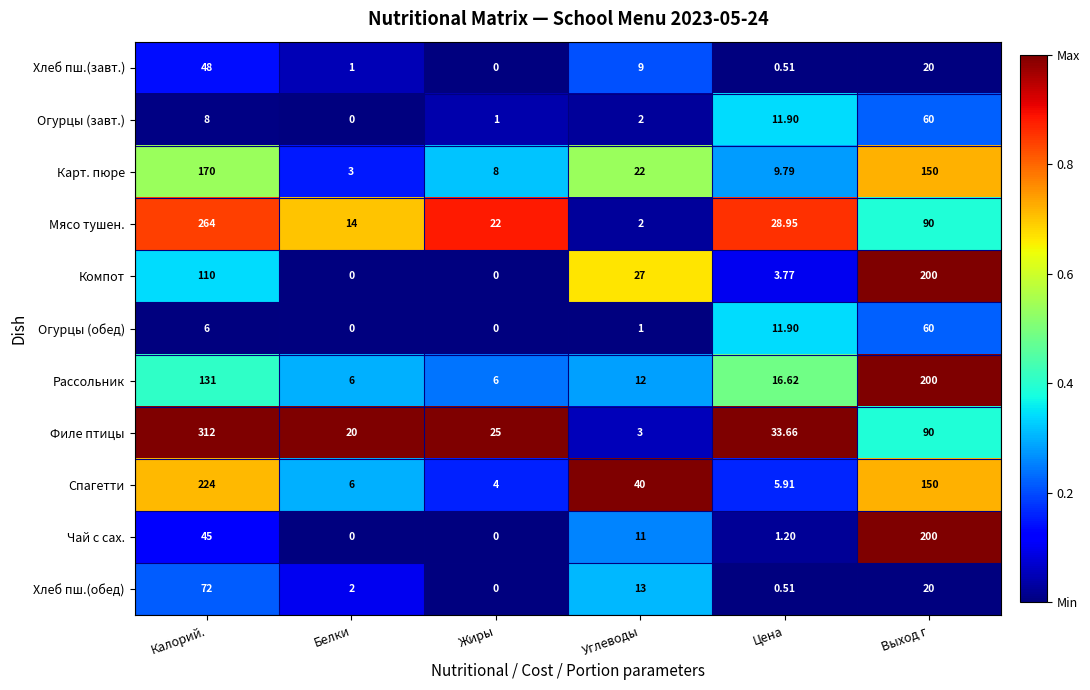

Between Калорий. and Белки, which series saw the biggest shift?

Филе птицы